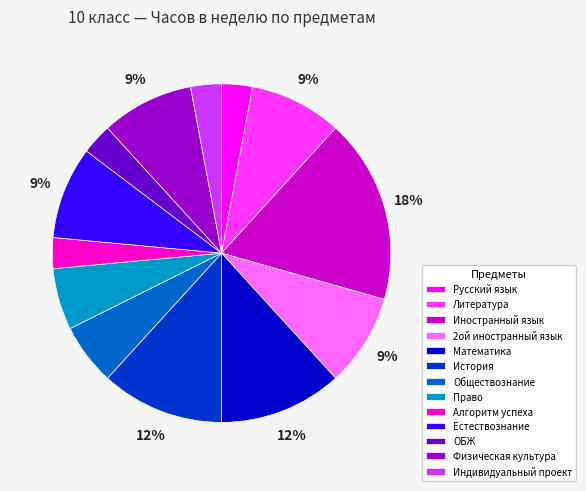

How many slices are in this pie chart?

13